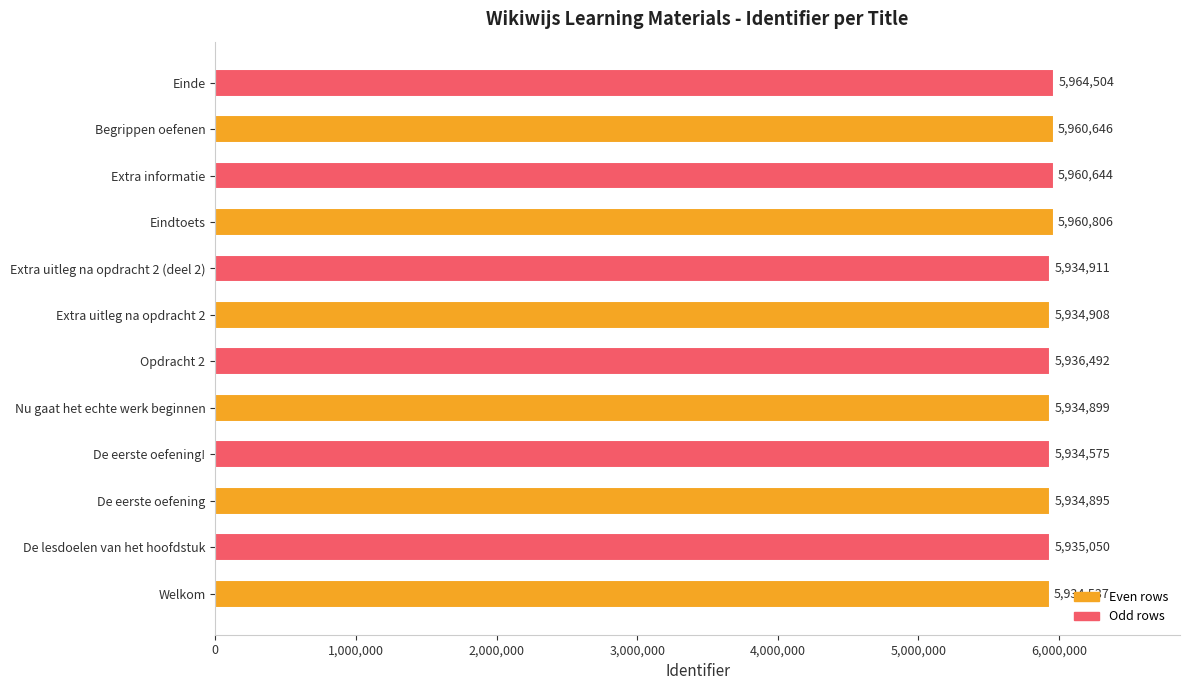

Between Extra uitleg na opdracht 2 (deel 2) and Opdracht 2, which is larger?

Opdracht 2